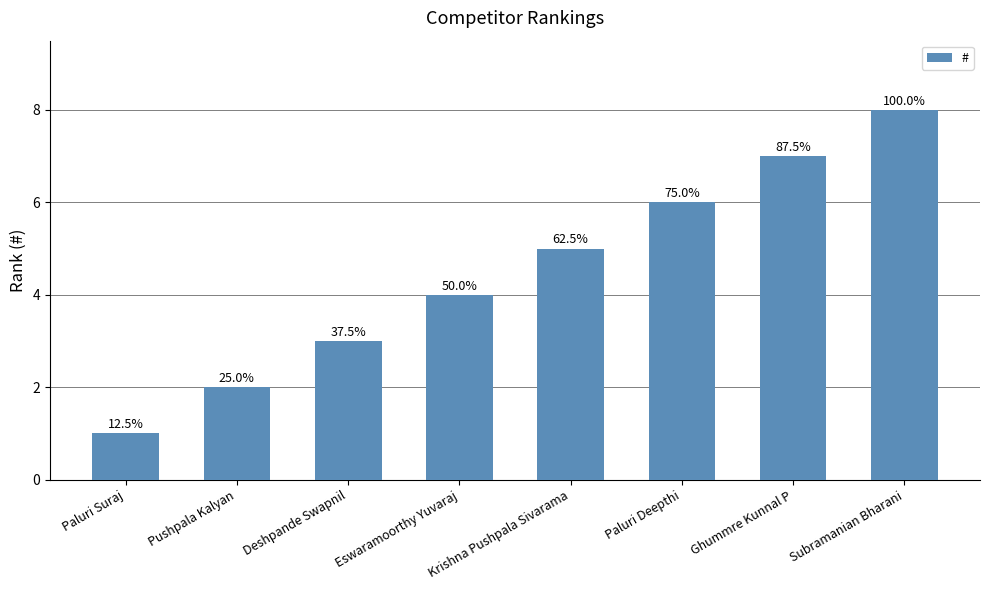

Where does the data first go above 5?

Paluri Deepthi